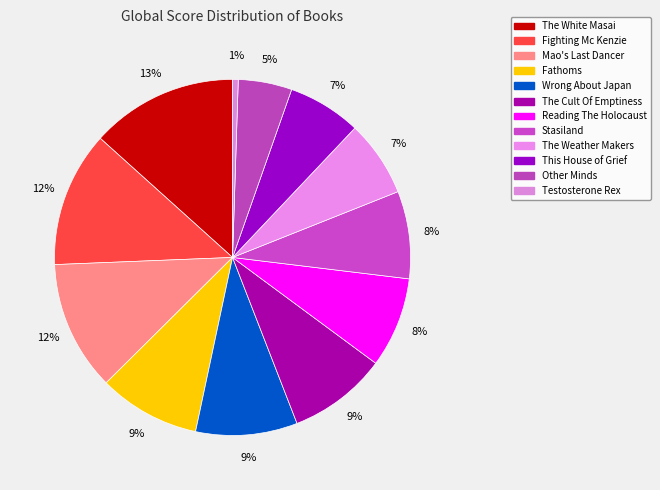

What is the largest slice in the pie chart?

The White Masai